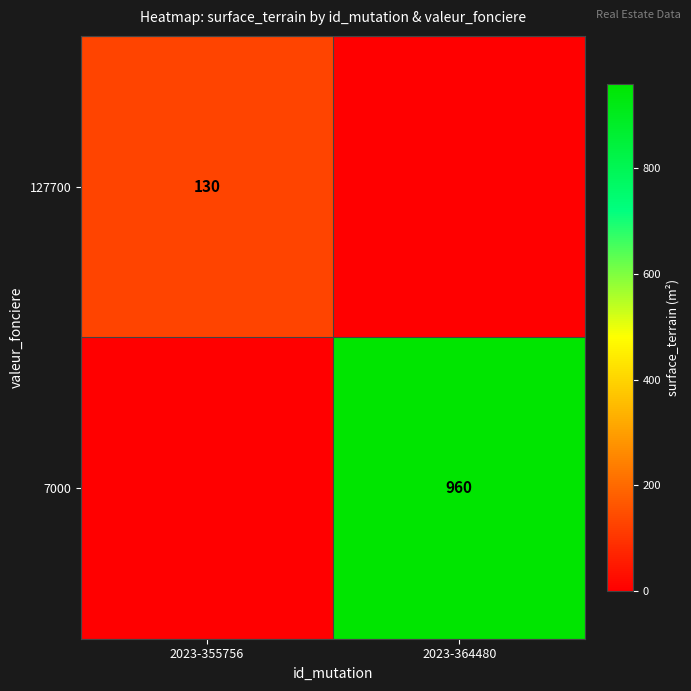

The 7000 series shows 286 at 2023-364480. True or false?

False